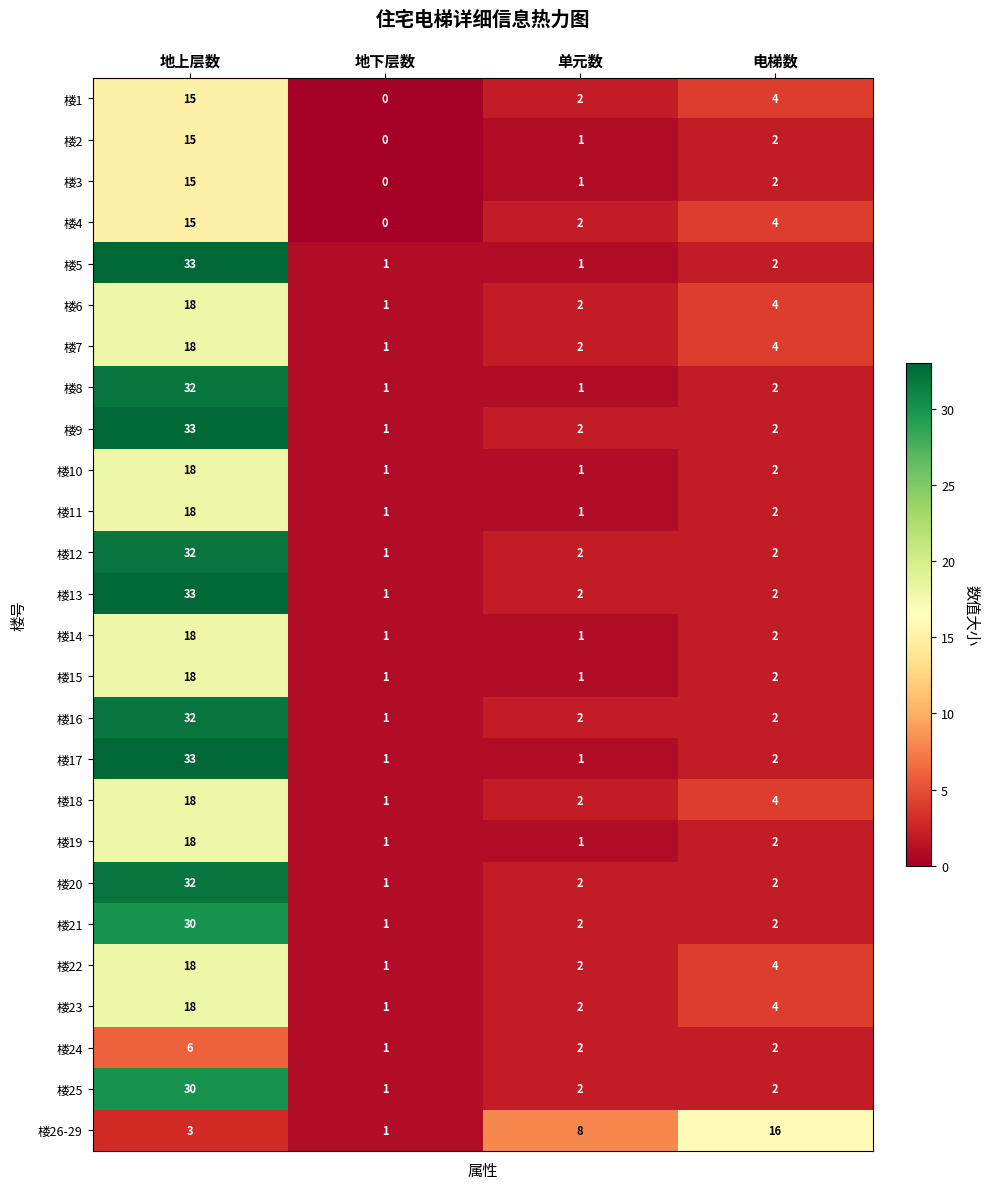

How many data points does each series have?

4